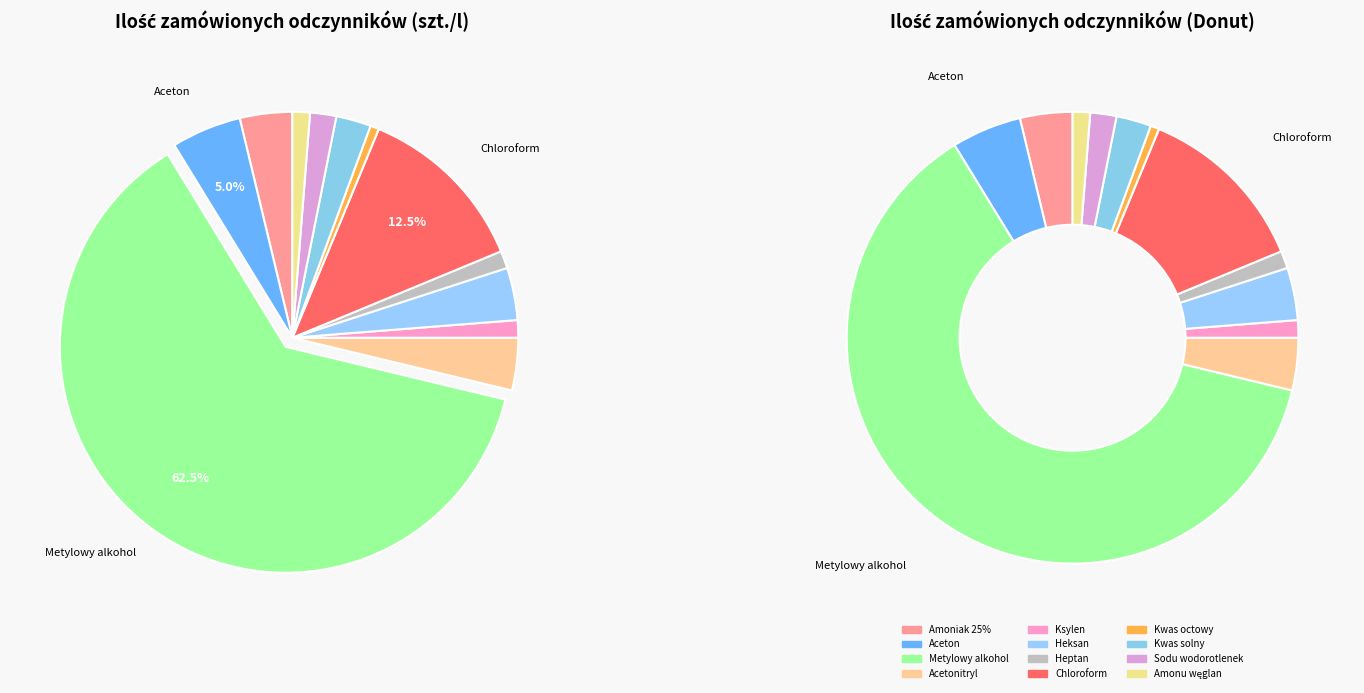

Does any single category account for the majority?

Yes